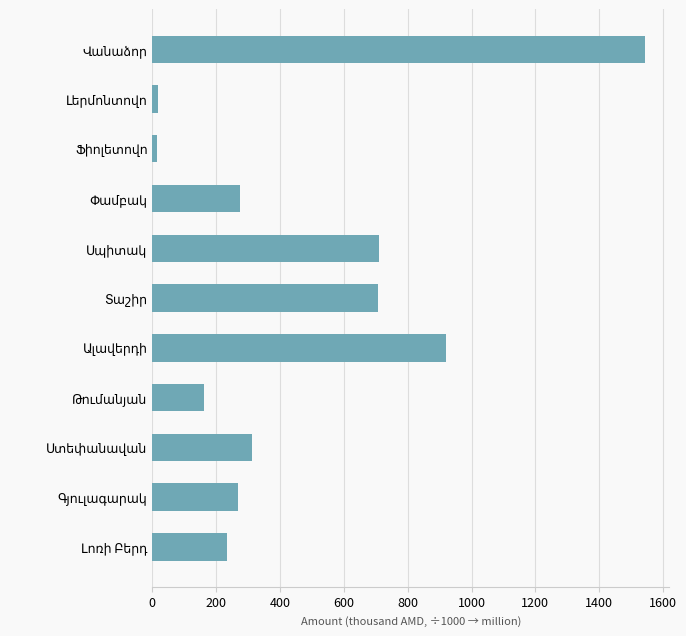

How many distinct data groups are displayed?

1